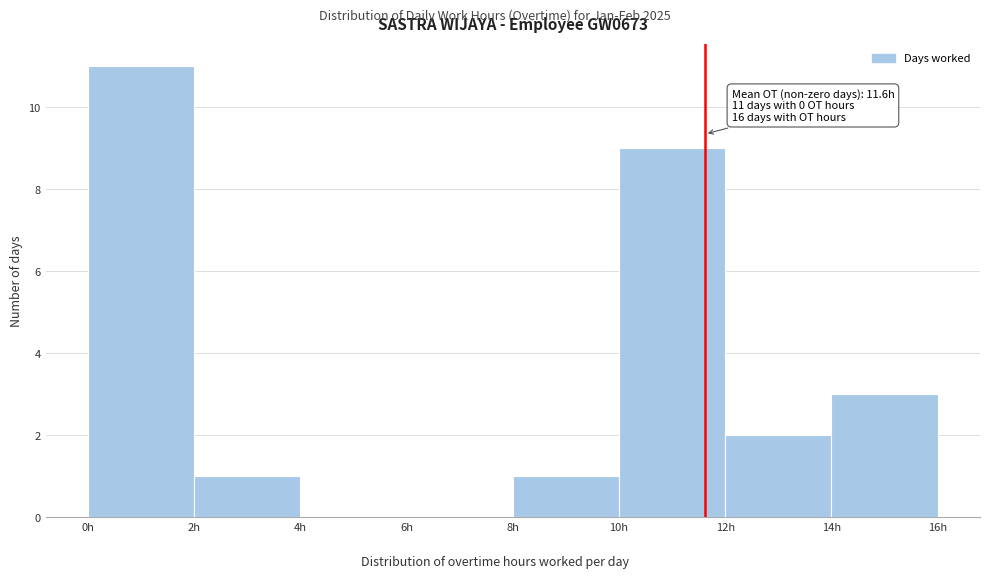

Over which range of the x-axis is the bar tallest?

0 to 2